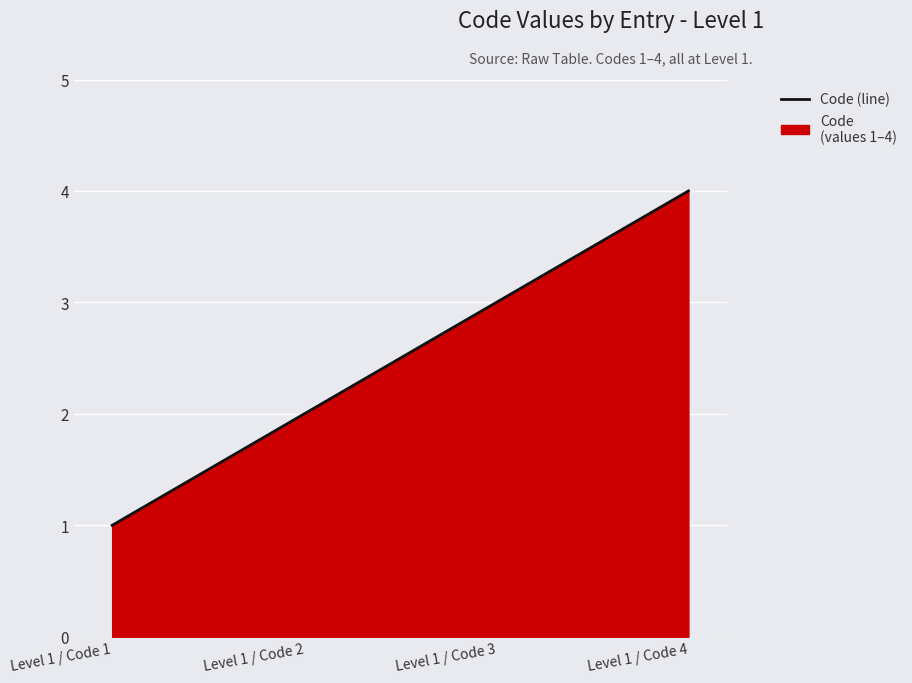

Approximately how many times larger is the value at Level 1 / Code 3 compared to Level 1 / Code 4?

0.8